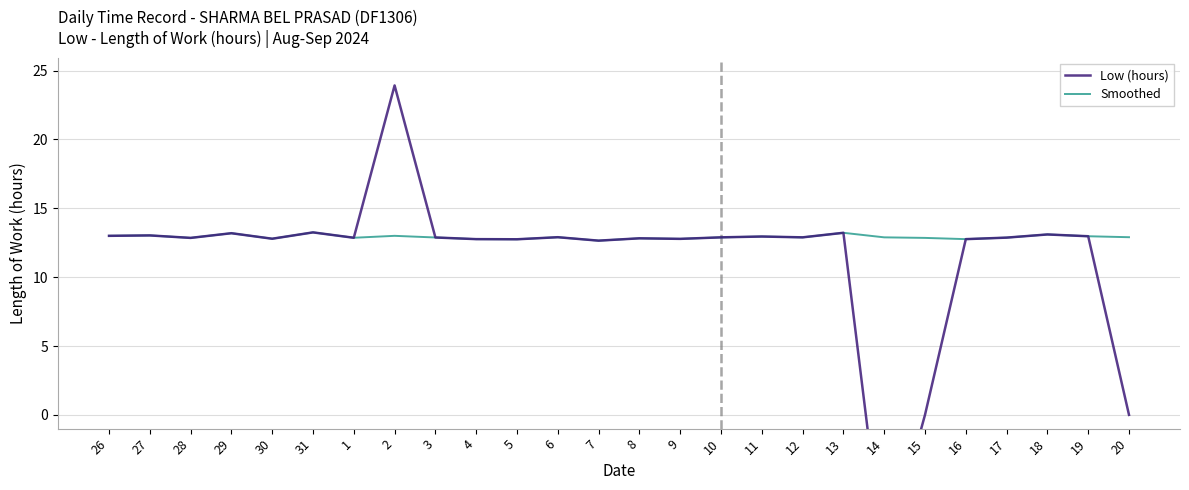

What is the value of the Low (hours) point at the 20th from the left?

-10.8